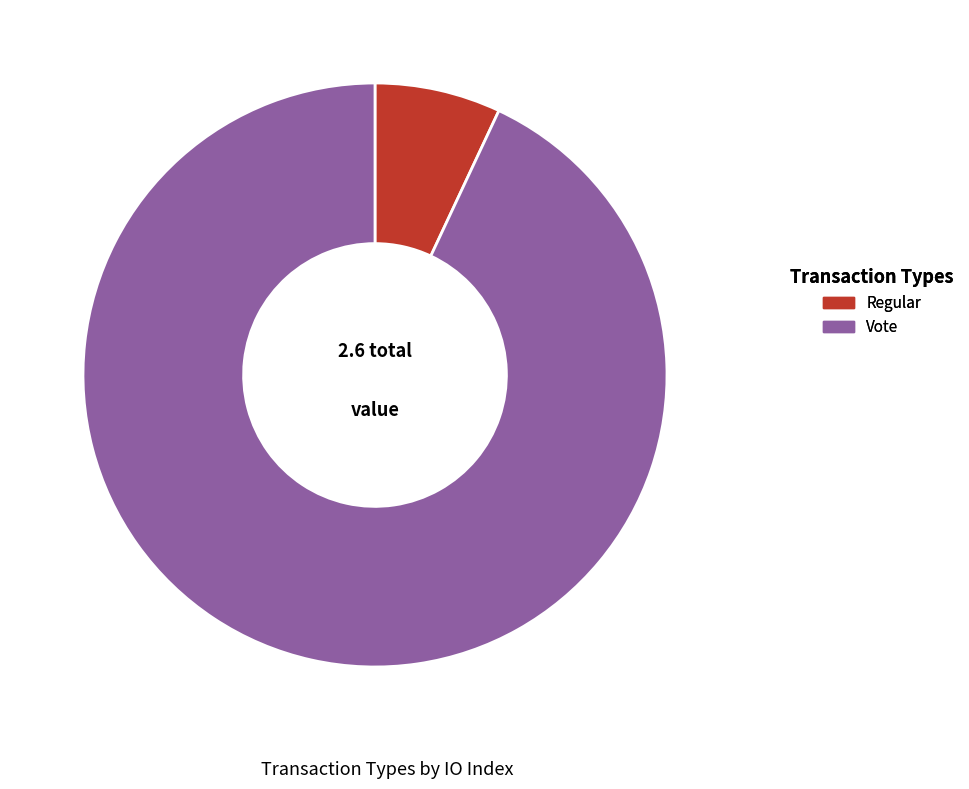

Rank the categories by value from highest to lowest.

Vote, Regular